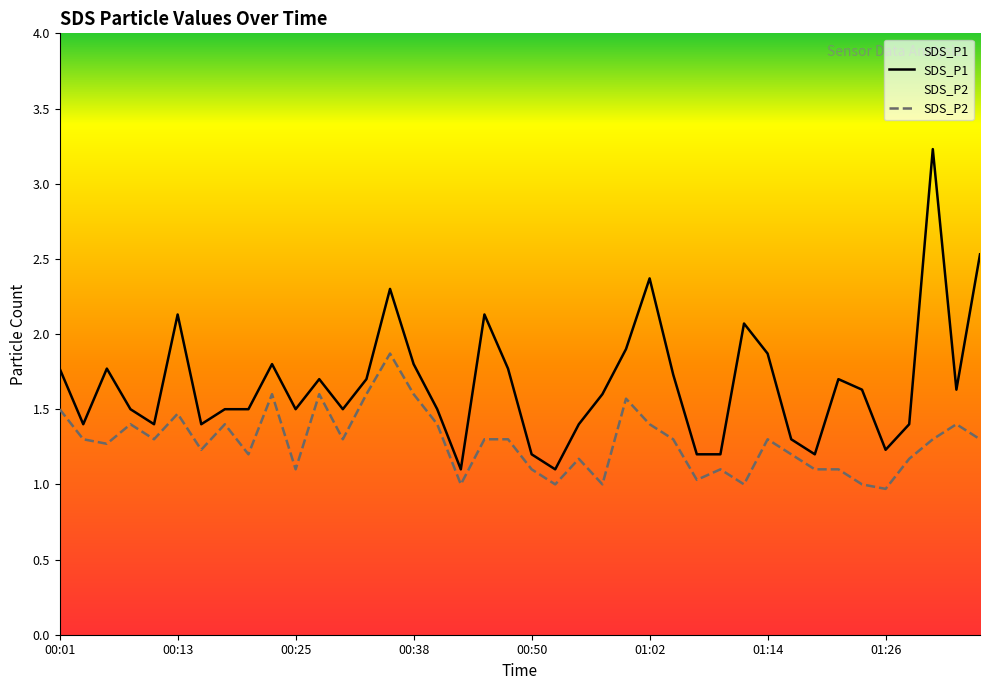

What position from the left is 00:21?

9